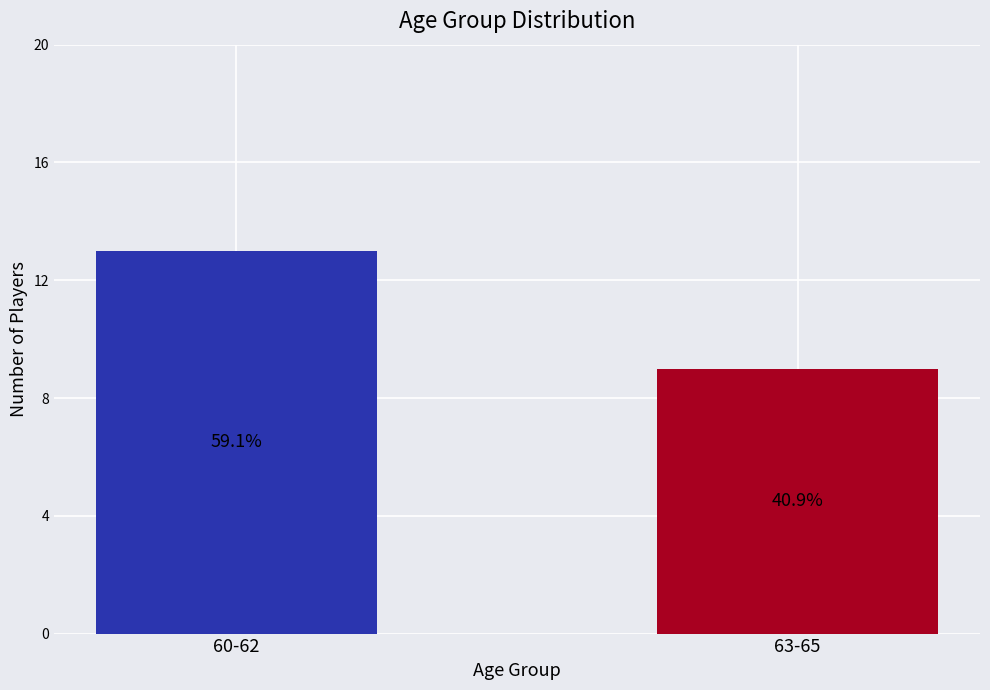

Does the chart contain any negative values?

No